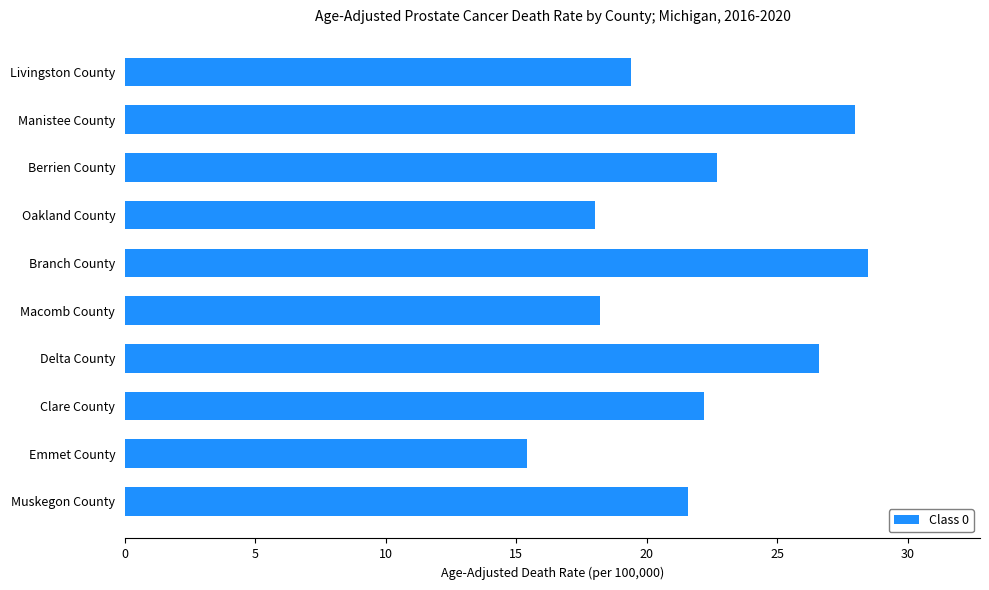

What is the difference between the maximum and minimum values?

13.1